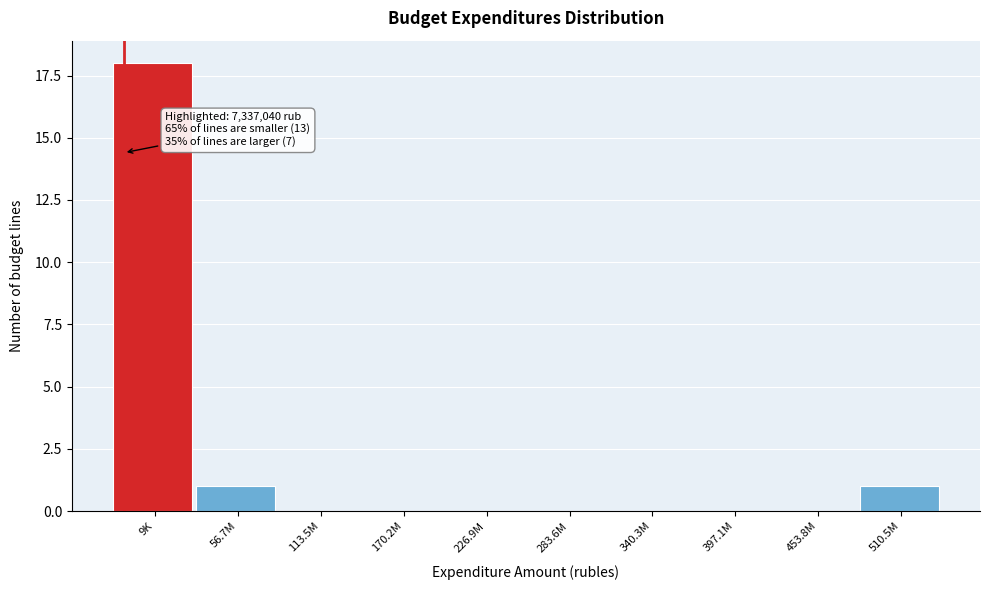

Reading left to right, what are all the values shown in this chart?

9K=18	56.7M=1	113.5M=0	170.2M=0	226.9M=0	283.6M=0	340.3M=0	397.1M=0	453.8M=0	510.5M=1